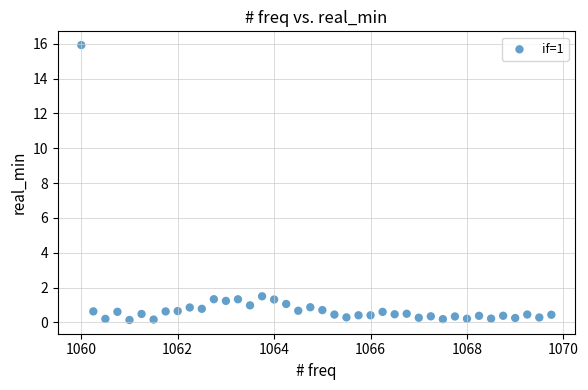

What is the range of X values (max minus min)?

9.8